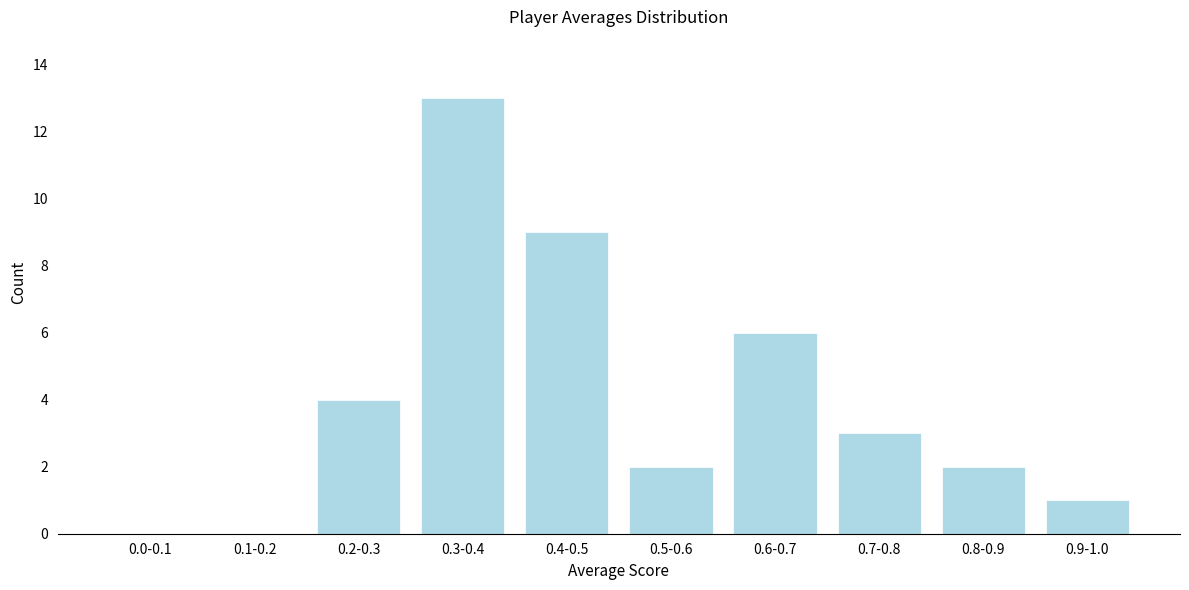

Reading left to right, list all the values displayed in this chart.

0.0-0.1=0	0.1-0.2=0	0.2-0.3=4	0.3-0.4=13	0.4-0.5=9	0.5-0.6=2	0.6-0.7=6	0.7-0.8=3	0.8-0.9=2	0.9-1.0=1